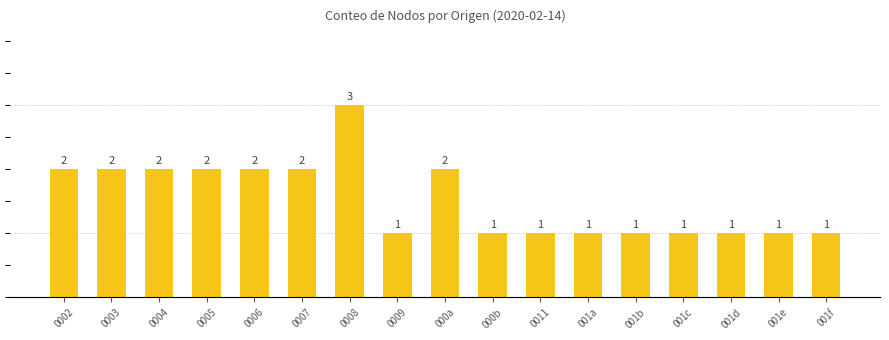

How many values are between 1 and 2?

16